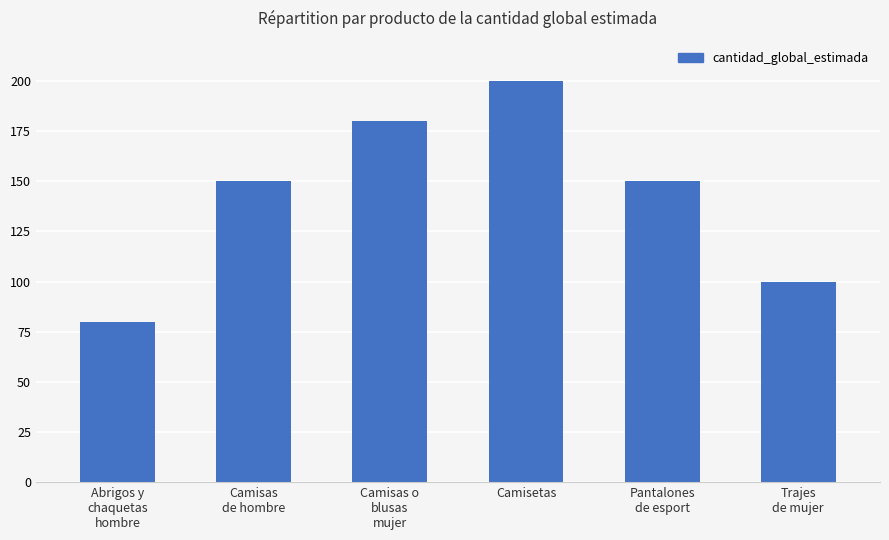

Reading left to right, list all the values displayed in this chart.

80	150	180	200	150	100